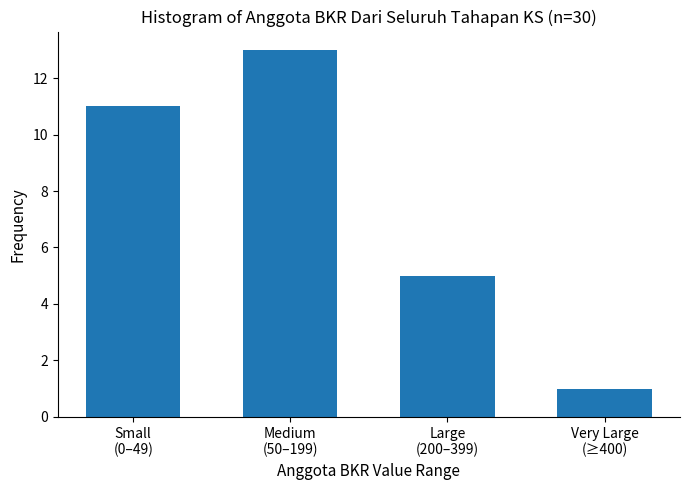

Reading left to right, list all the values displayed in this chart.

11	13	5	1